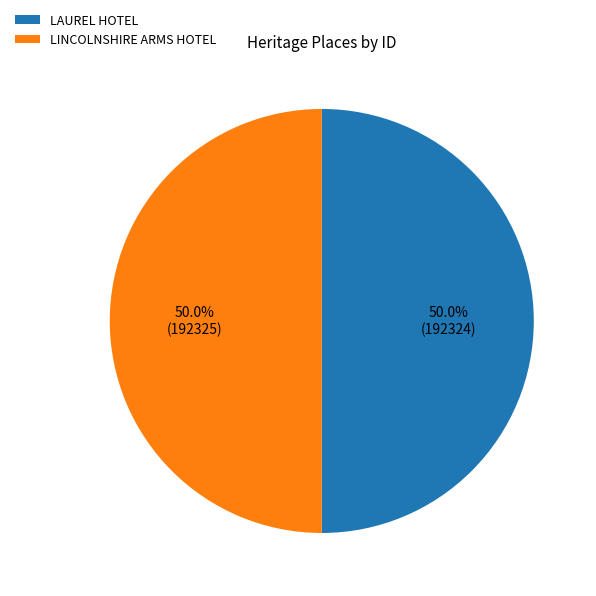

To the nearest percent, what percentage of the pie is LINCOLNSHIRE ARMS HOTEL?

50%